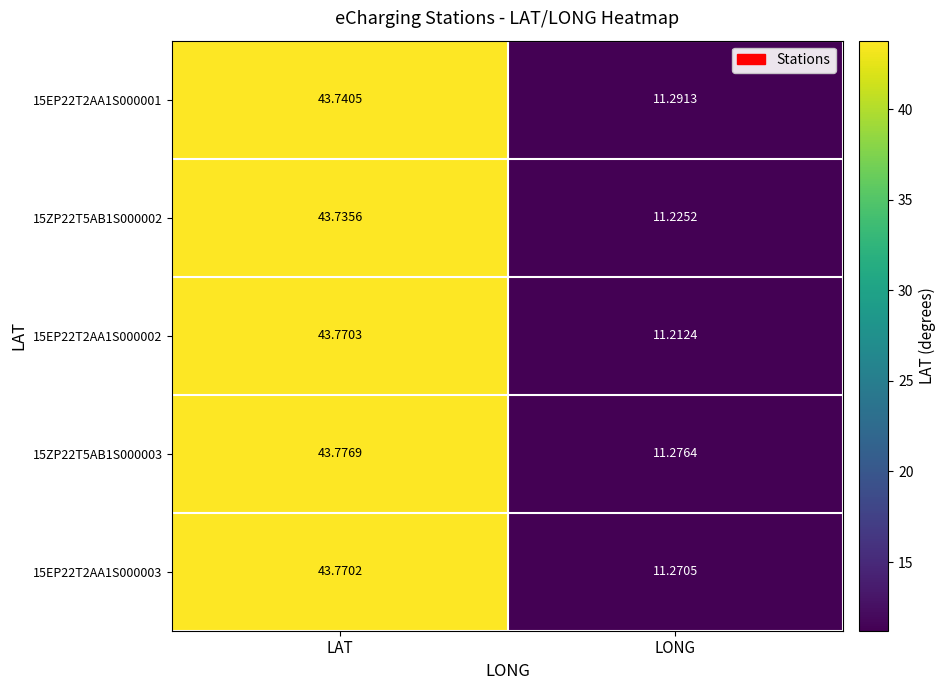

Is the value of 15EP22T2AA1S000003 at LONG greater than the value of 15ZP22T5AB1S000003 at LONG?

No